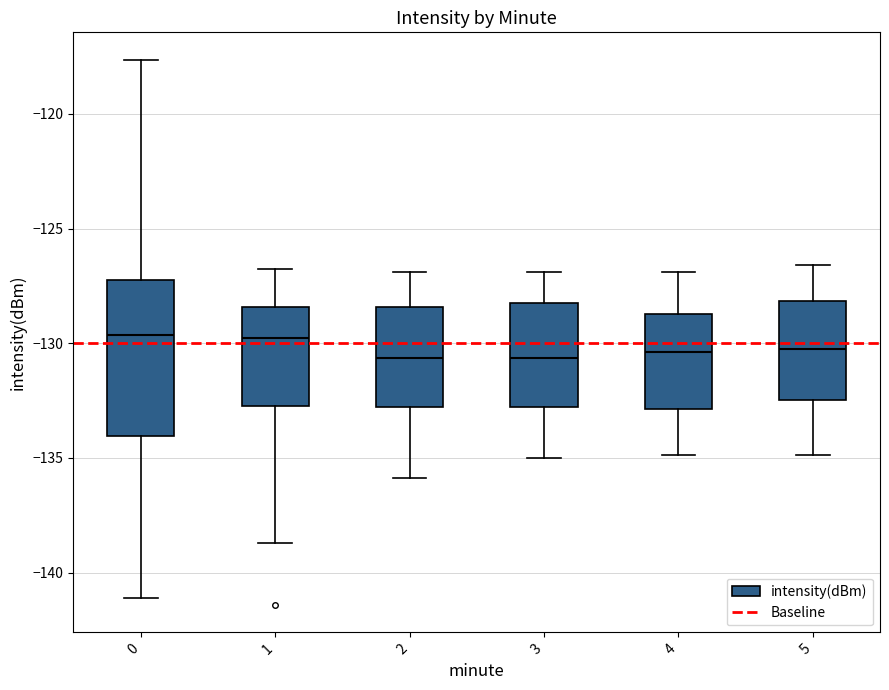

Reading left to right, transcribe this box plot: for each box, give where its median line is, the range the box spans, and where its two whiskers end, as read against the y-axis. The values are not printed on the chart, so give them approximately, as read against the axis.

0: median -129.5, box -134.0 to -127.5, whiskers -141.0 to -117.5
1: median -130.0, box -132.5 to -128.5, whiskers -138.5 to -127.0
2: median -130.5, box -133.0 to -128.5, whiskers -136.0 to -127.0
3: median -130.5, box -133.0 to -128.5, whiskers -135.0 to -127.0
4: median -130.5, box -133.0 to -128.5, whiskers -135.0 to -127.0
5: median -130.0, box -132.5 to -128.0, whiskers -135.0 to -126.5